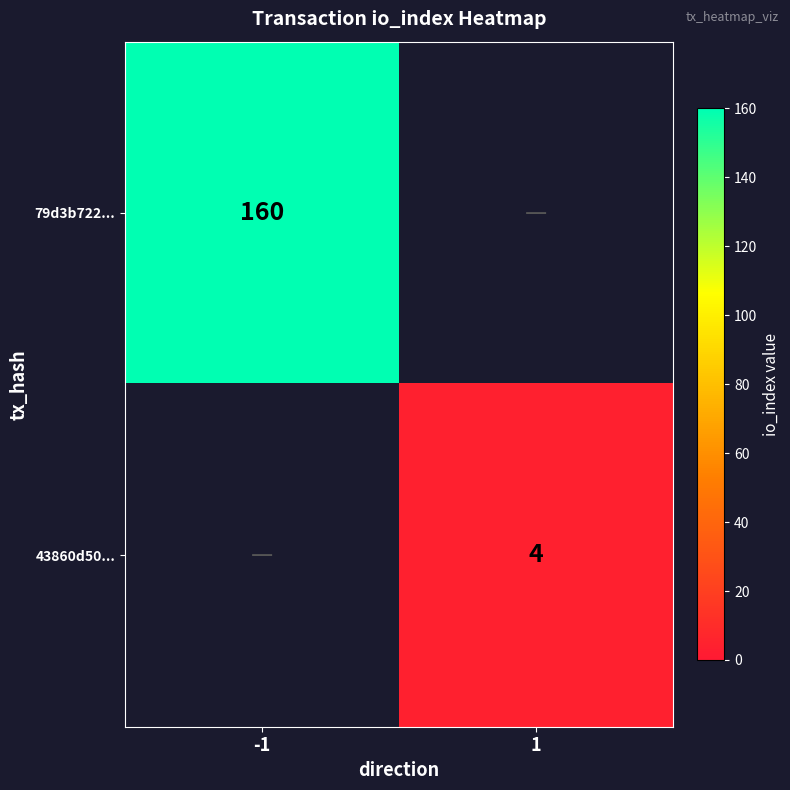

The 79d3b722... series shows 251 at -1. True or false?

False